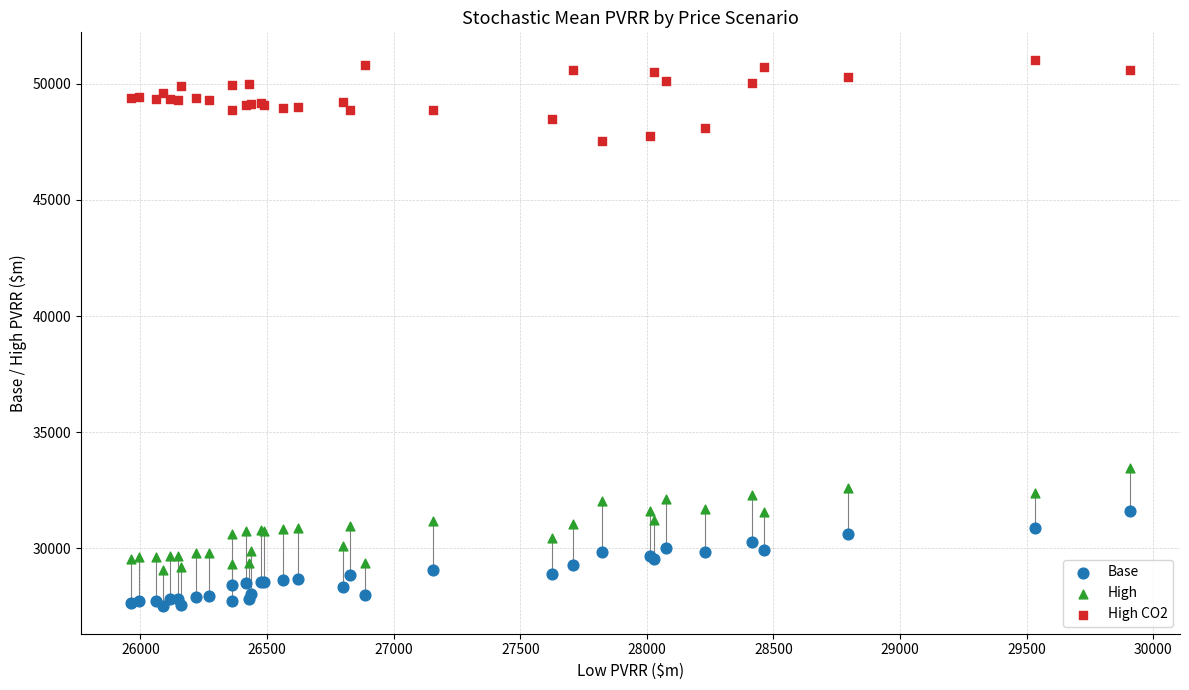

Which series reaches the maximum Y coordinate?

High CO2